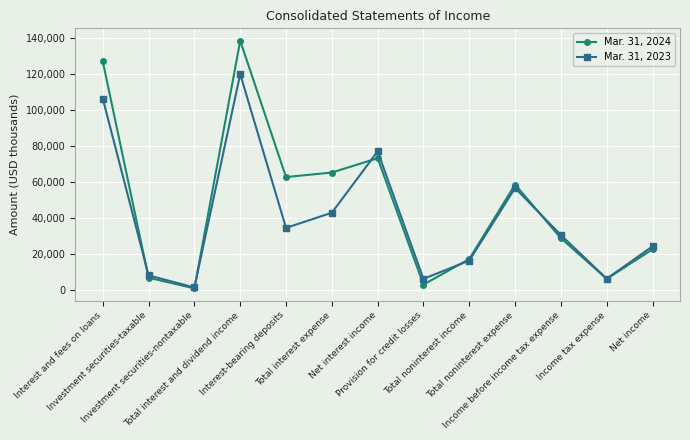

Where does the Mar. 31, 2023 series first go above 30574?

Interest and fees on loans